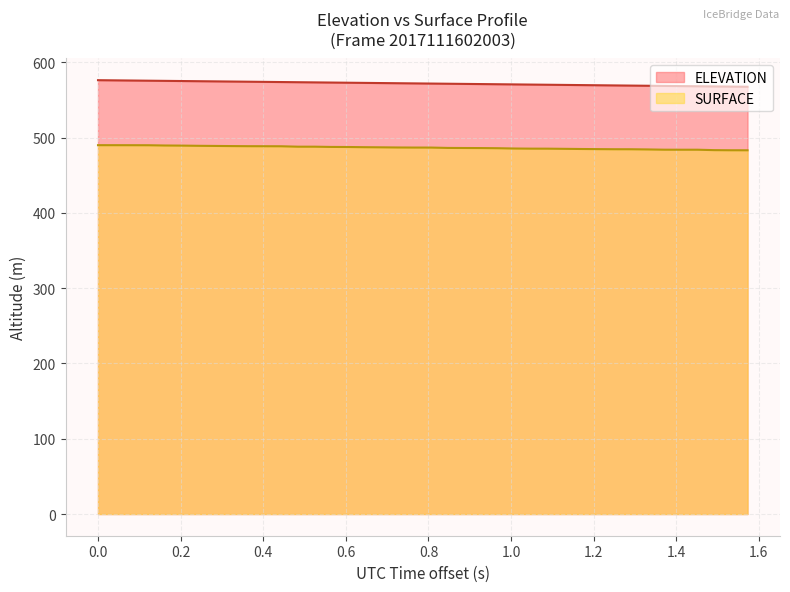

At which label does ELEVATION reach its minimum?

63475.3927